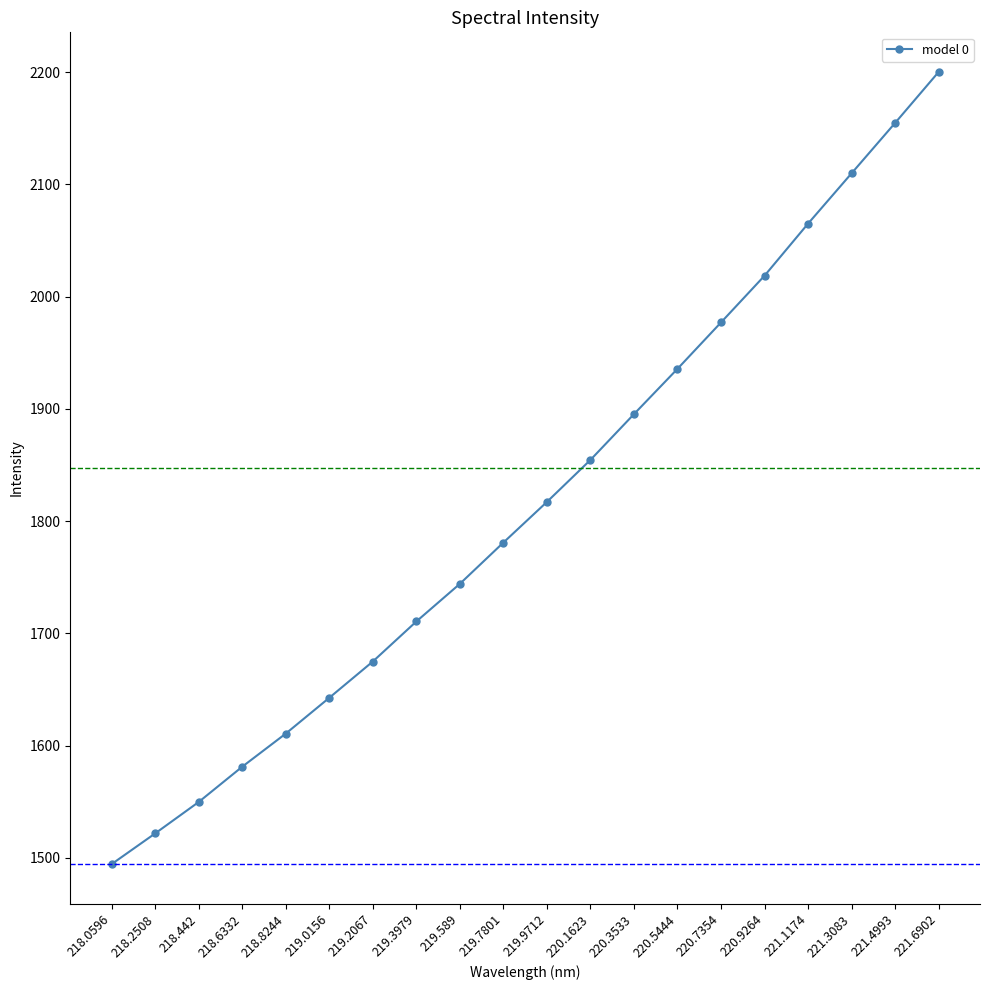

Count the number of data series in this chart.

1